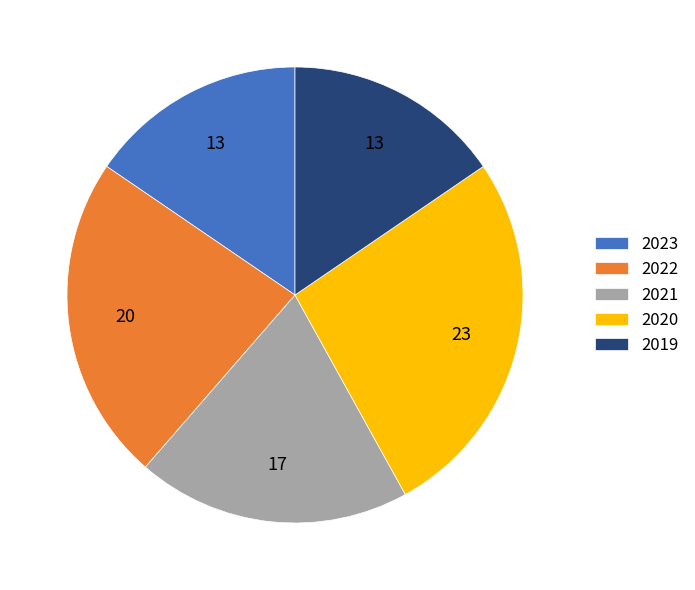

Which slice is the largest?

2020